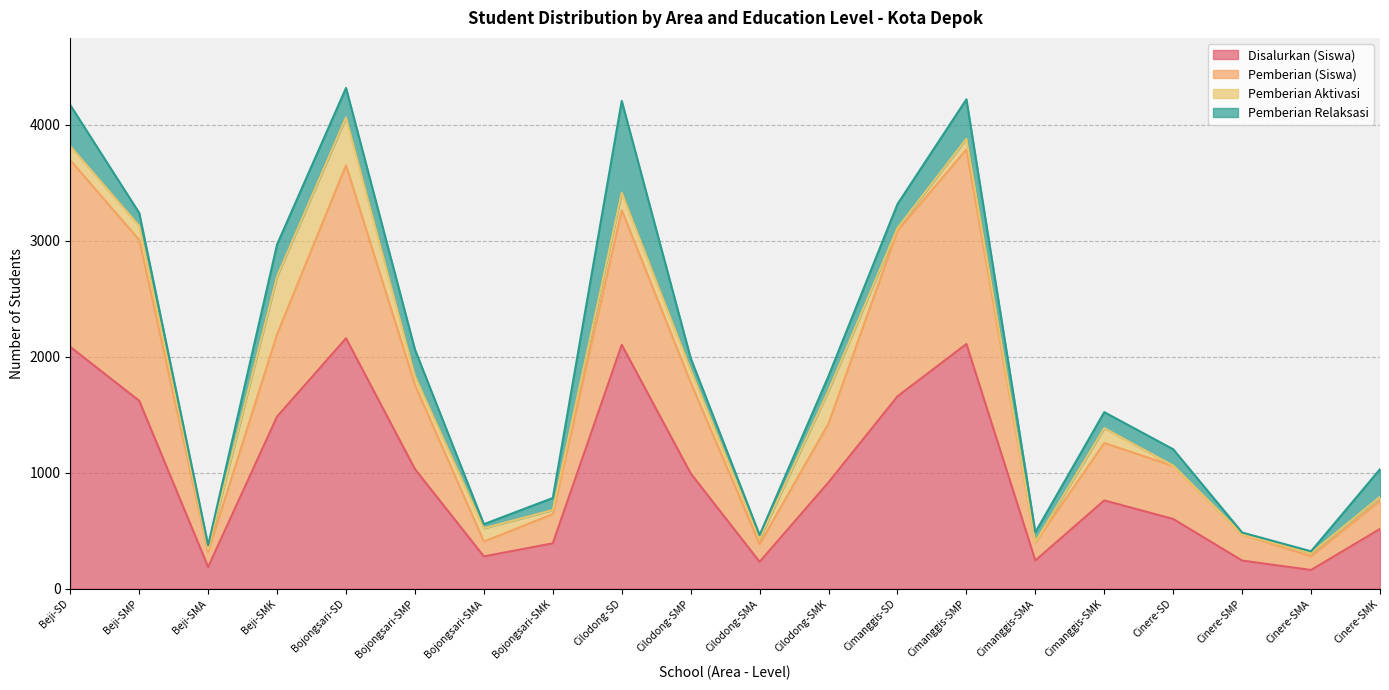

The Disalurkan (Siswa) series shows 242 at Cinere-SMP. True or false?

True